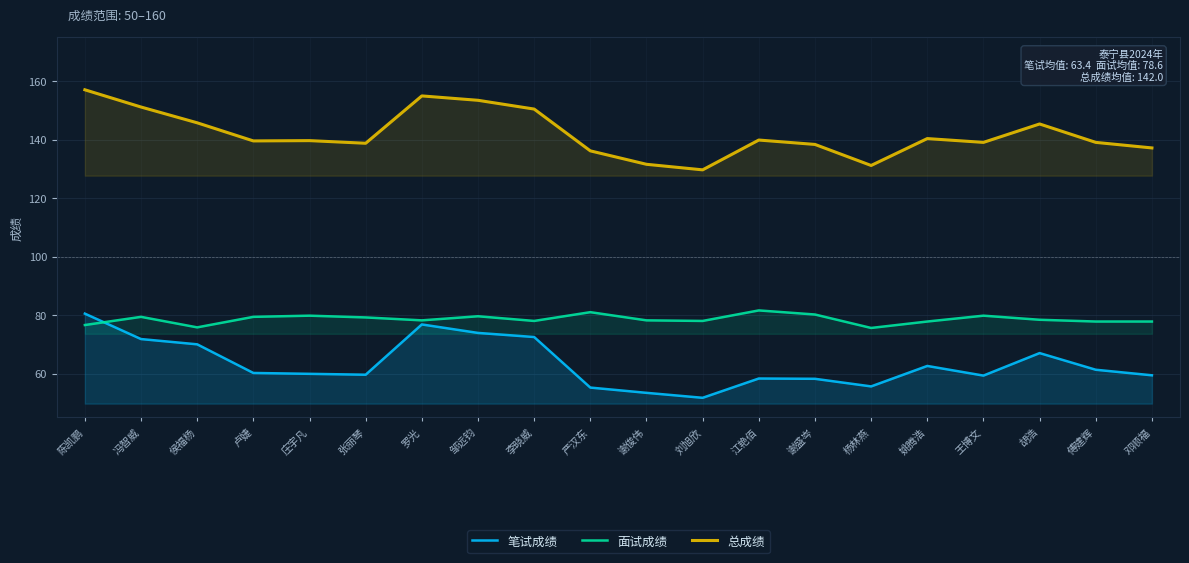

Which series changed the most between 庄宇凡 and 王博文?

笔试成绩